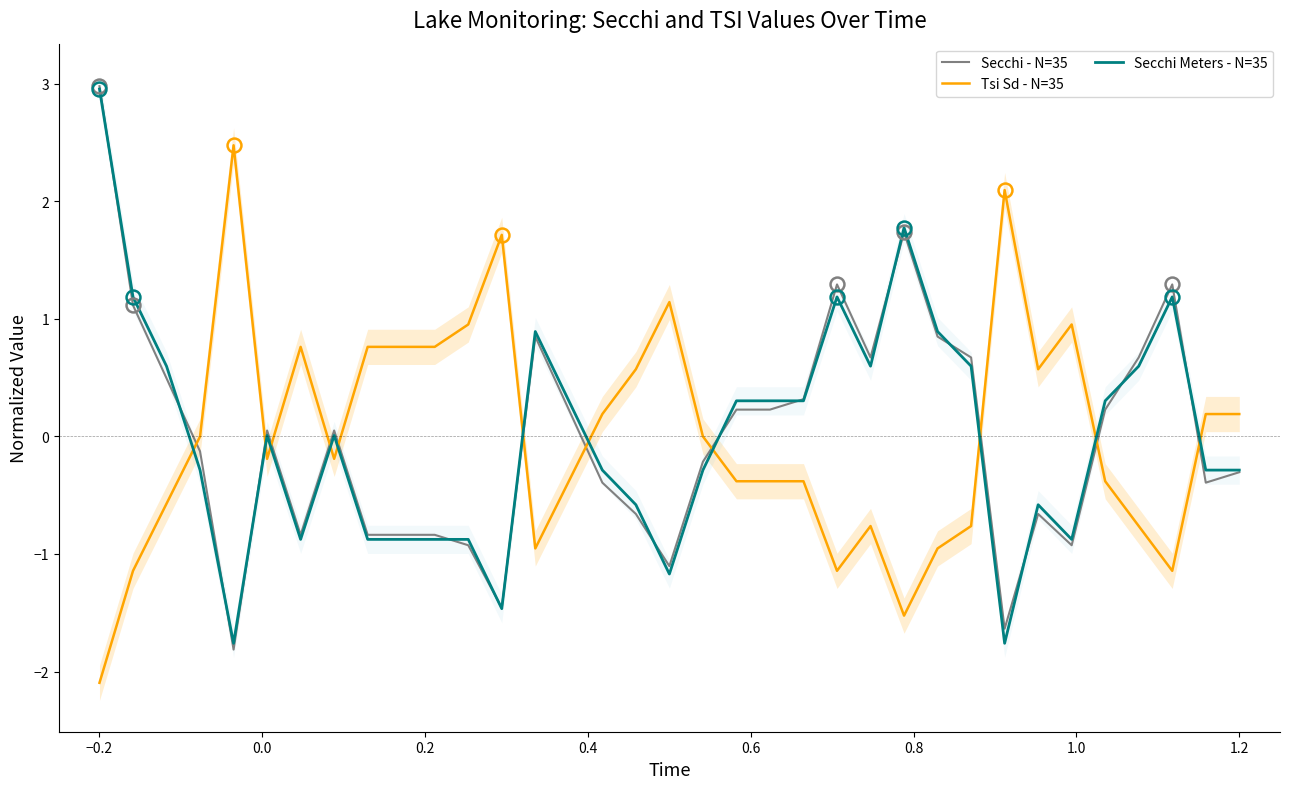

Reading left to right, what are all the values shown in this chart?

Secchi - N=35: 3.0	1.1	0.5	-0.1	-1.8	0.1	-0.8	0.1	-0.8	-0.8	-0.8	-0.9	-1.5	0.8	0.2	-0.4	-0.7	-1.1	-0.2	0.2	0.2	0.3	1.3	0.7	1.7	0.8	0.7	-1.6	-0.7	-0.9	0.2	0.7	1.3	-0.4	-0.3
Tsi Sd - N=35: -2.1	-1.1	-0.6	0.0	2.5	-0.2	0.8	-0.2	0.8	0.8	0.8	1.0	1.7	-1.0	-0.4	0.2	0.6	1.1	0.0	-0.4	-0.4	-0.4	-1.1	-0.8	-1.5	-1.0	-0.8	2.1	0.6	1.0	-0.4	-0.8	-1.1	0.2	0.2
Secchi Meters - N=35: 3.0	1.2	0.6	-0.3	-1.8	0.0	-0.9	0.0	-0.9	-0.9	-0.9	-0.9	-1.5	0.9	0.3	-0.3	-0.6	-1.2	-0.3	0.3	0.3	0.3	1.2	0.6	1.8	0.9	0.6	-1.8	-0.6	-0.9	0.3	0.6	1.2	-0.3	-0.3